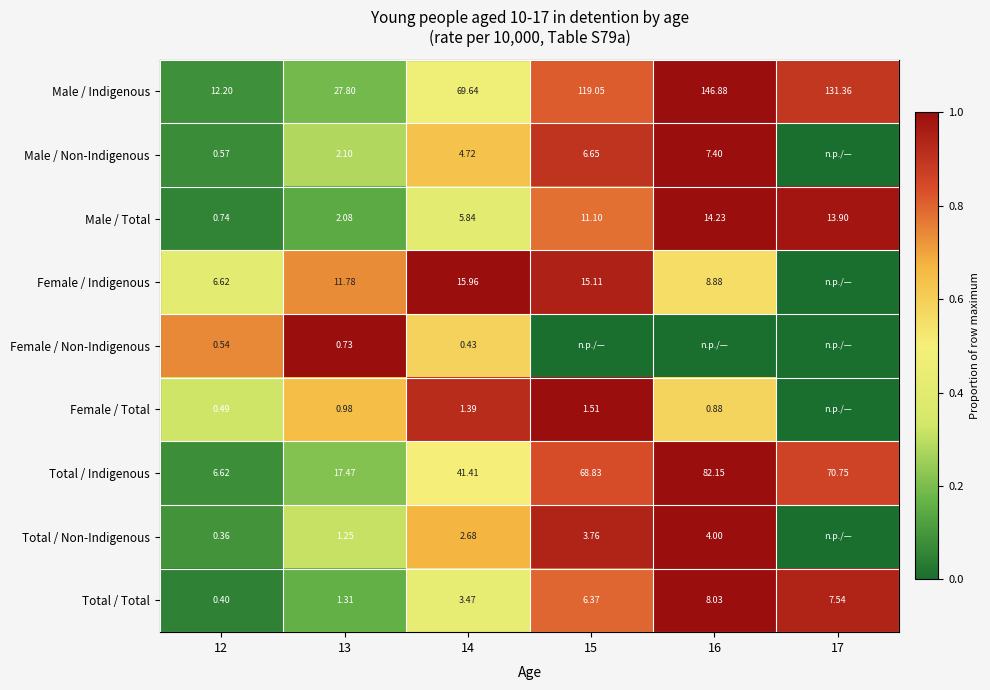

At 14, list the series in order from largest to smallest.

Male / Indigenous, Total / Indigenous, Female / Indigenous, Male / Total, Male / Non-Indigenous, Total / Total, Total / Non-Indigenous, Female / Total, Female / Non-Indigenous